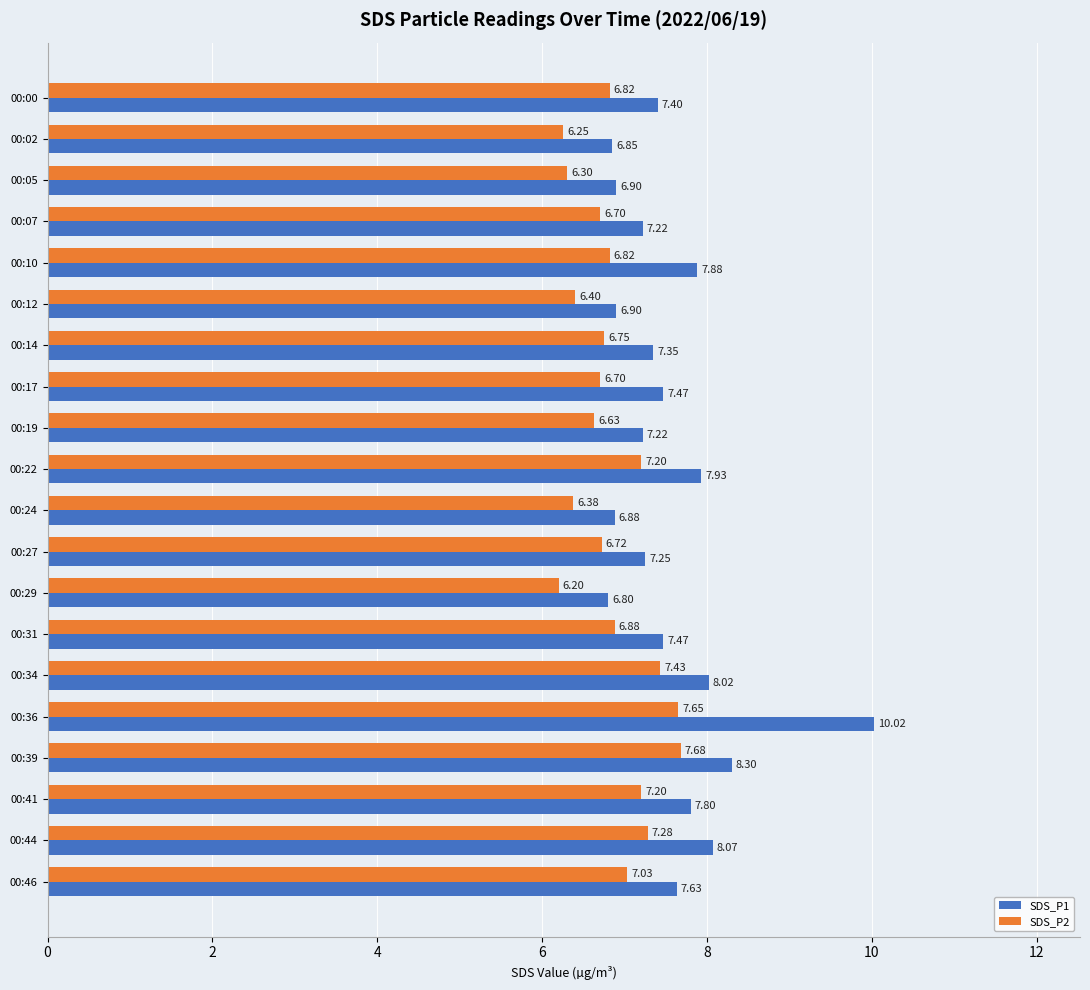

What is the total value across all series at 00:17?

14.2